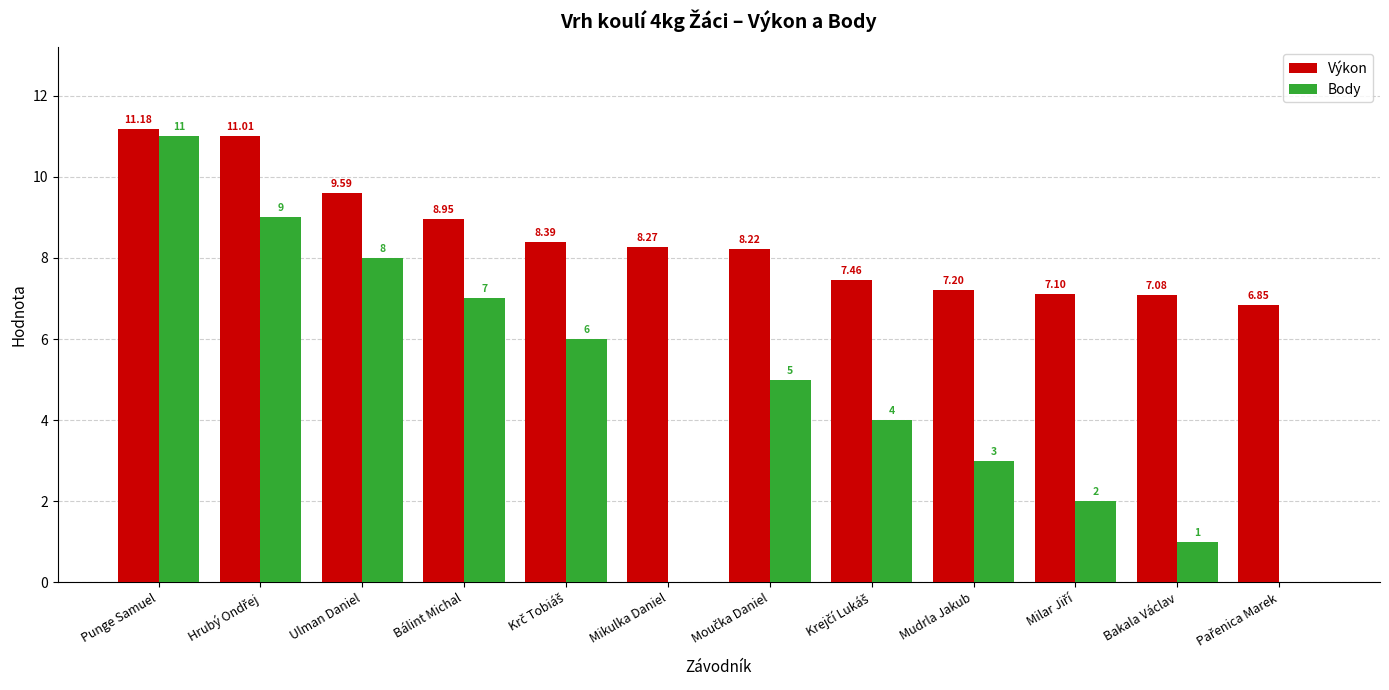

Is the value of Výkon at Punge Samuel greater than the value of Body at Bálint Michal?

Yes